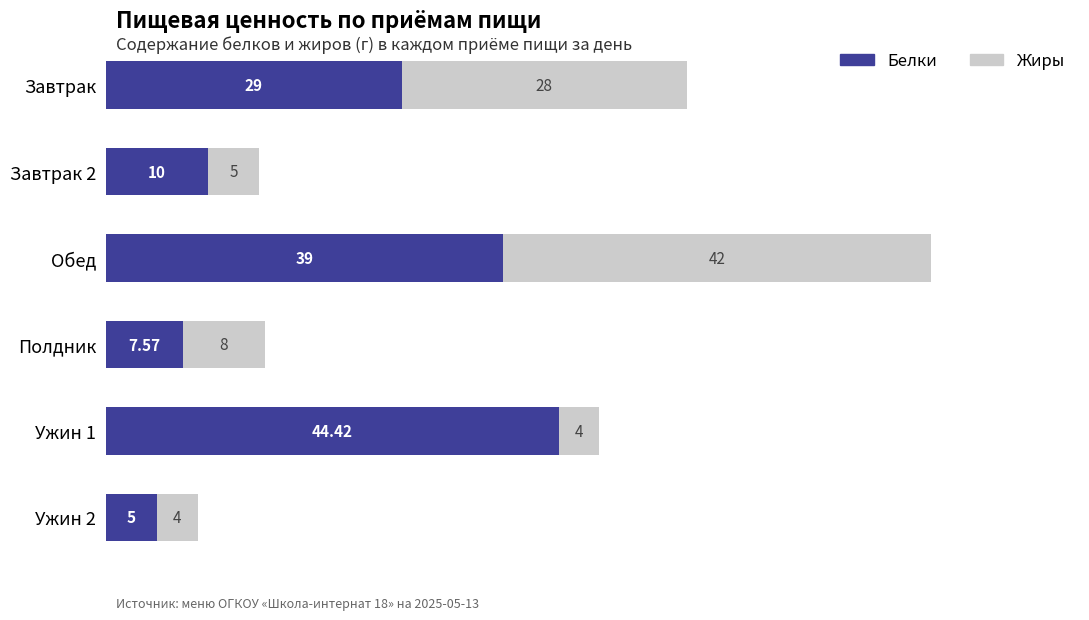

What is the sum of all Белки values?

135.0